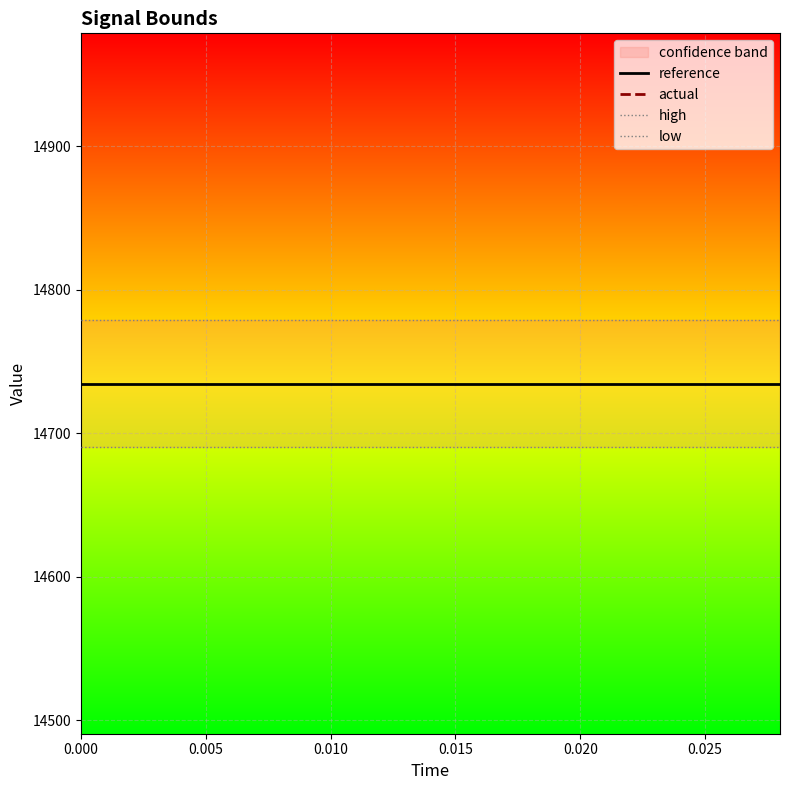

How many distinct data groups are displayed?

4